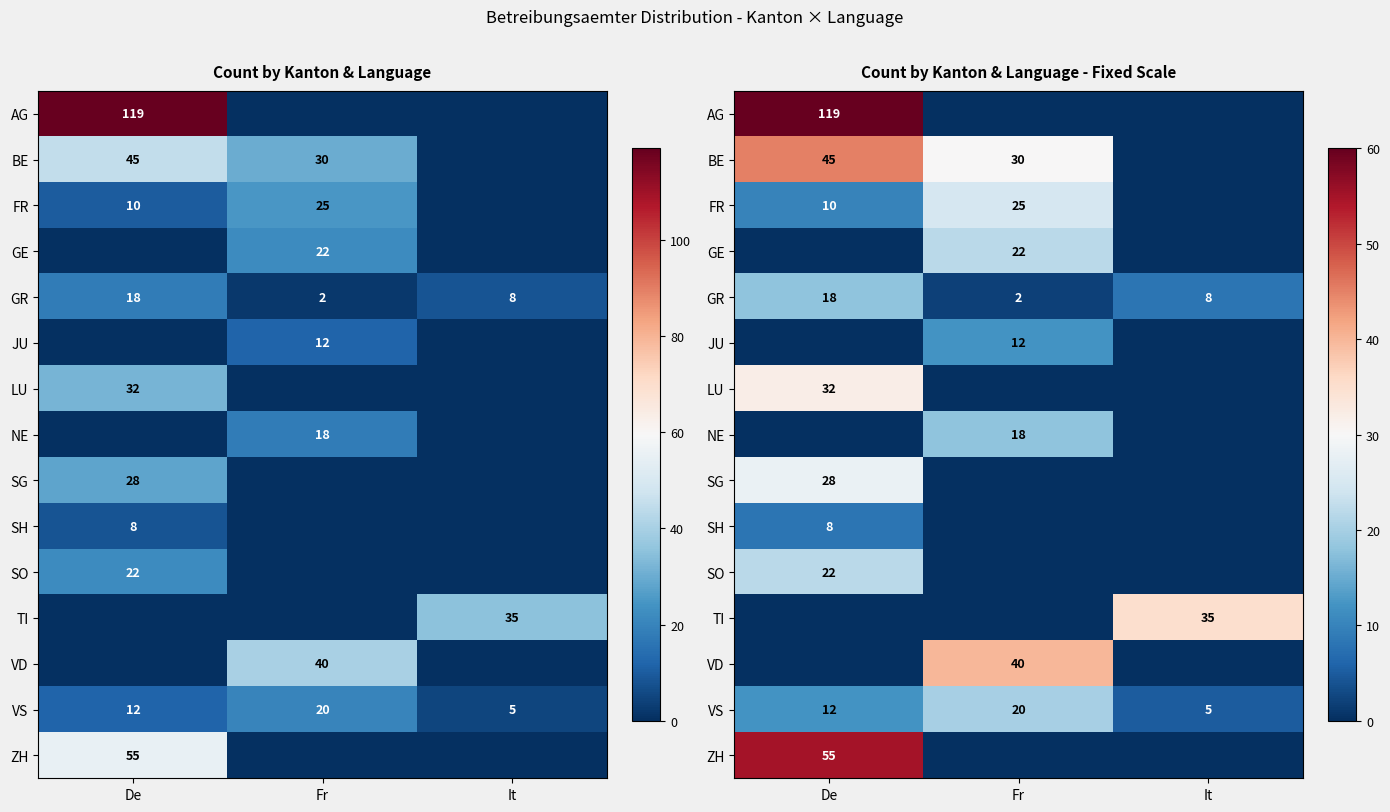

List the labels in order of GE value, smallest first.

De, It, Fr